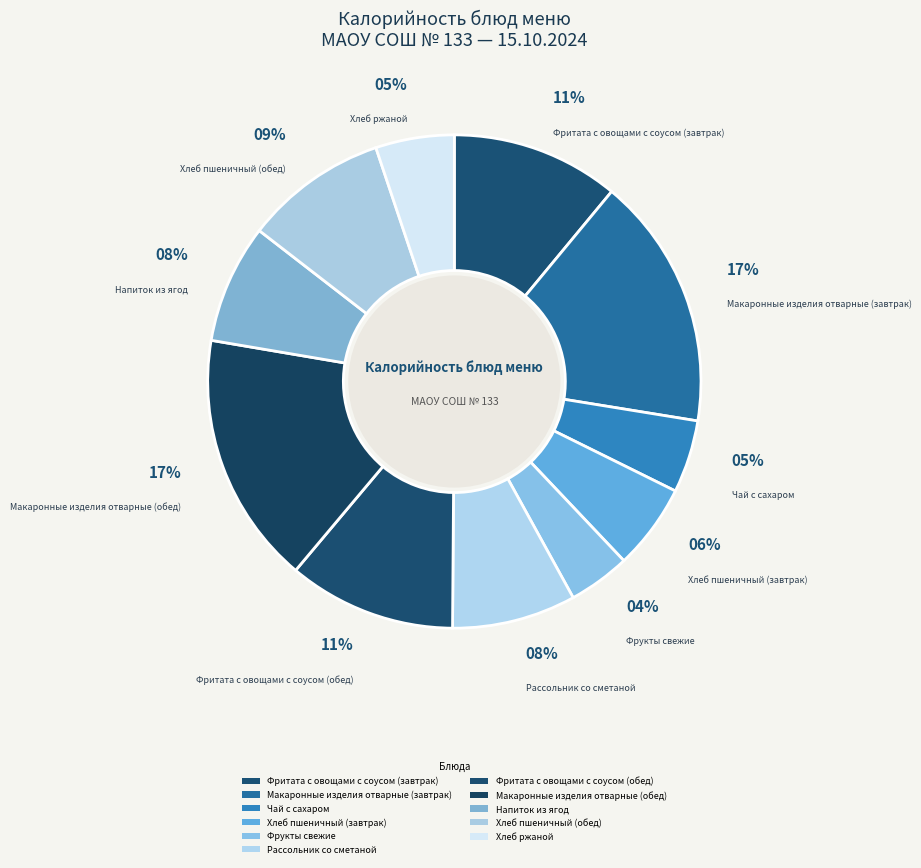

How many slices are in this pie chart?

11